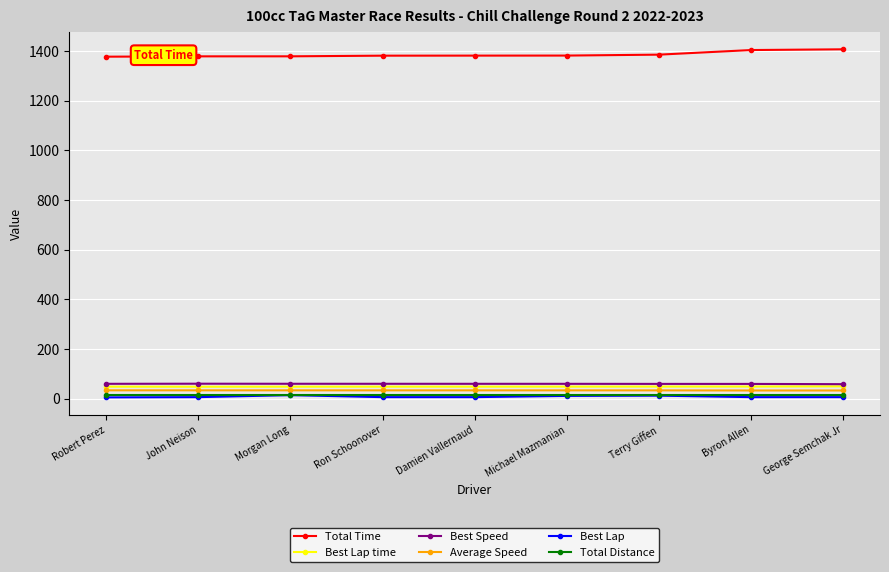

The value of Average Speed at Byron Allen is 32.8. True or false?

True